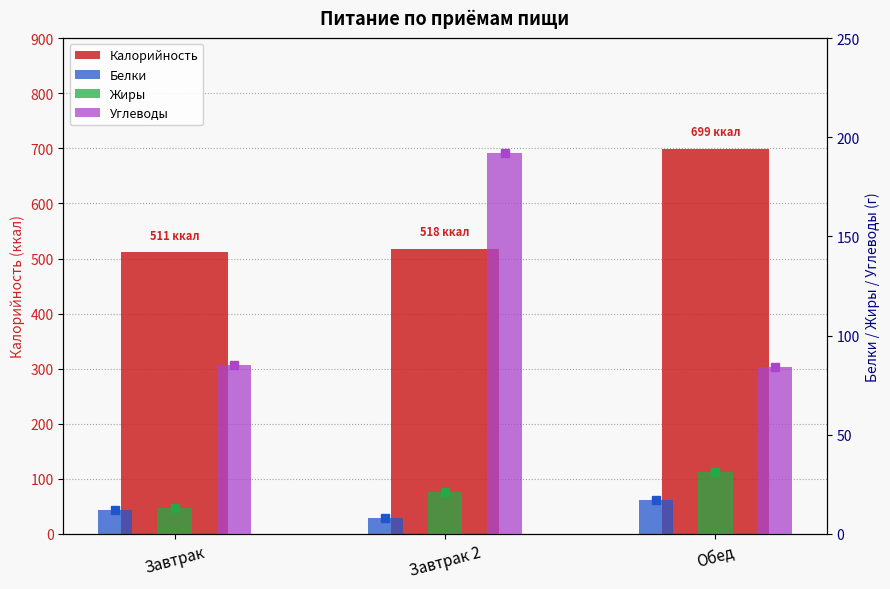

Are the bars horizontal?

No